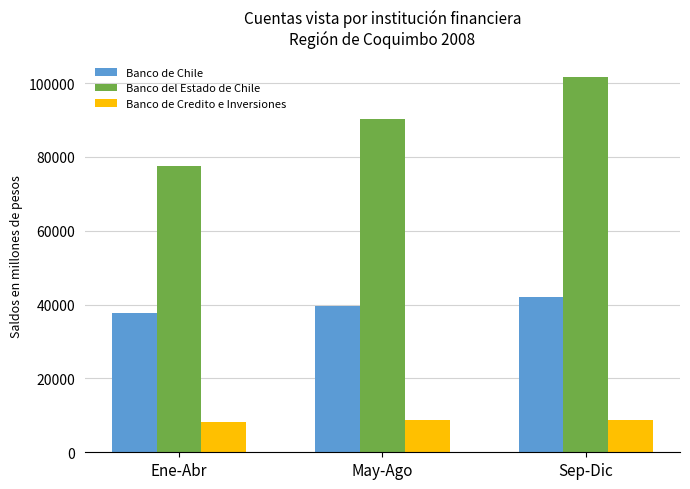

How many bars are there in each group?

3